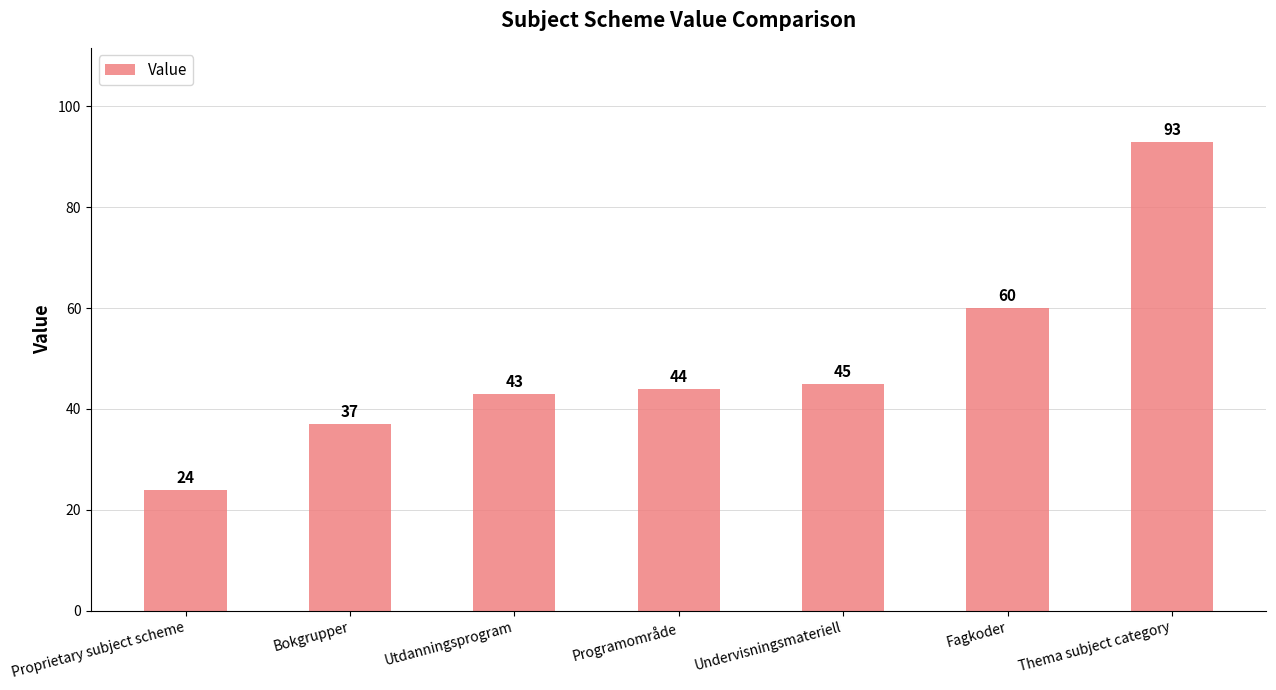

What is the value of the 4th bar from the left?

44